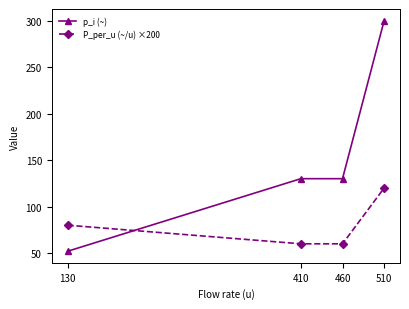

Which series has the largest total across all categories?

p_i (~)